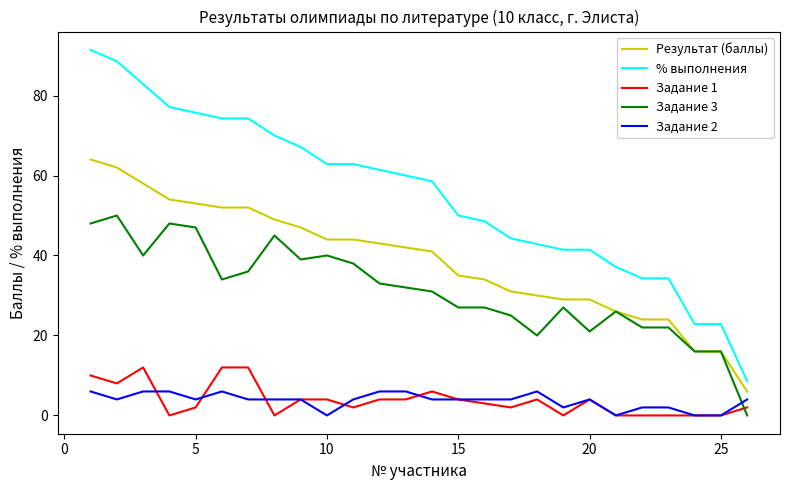

Rank the series by their maximum value, from lowest to highest.

Задание 2, Задание 1, Задание 3, Результат (баллы), % выполнения